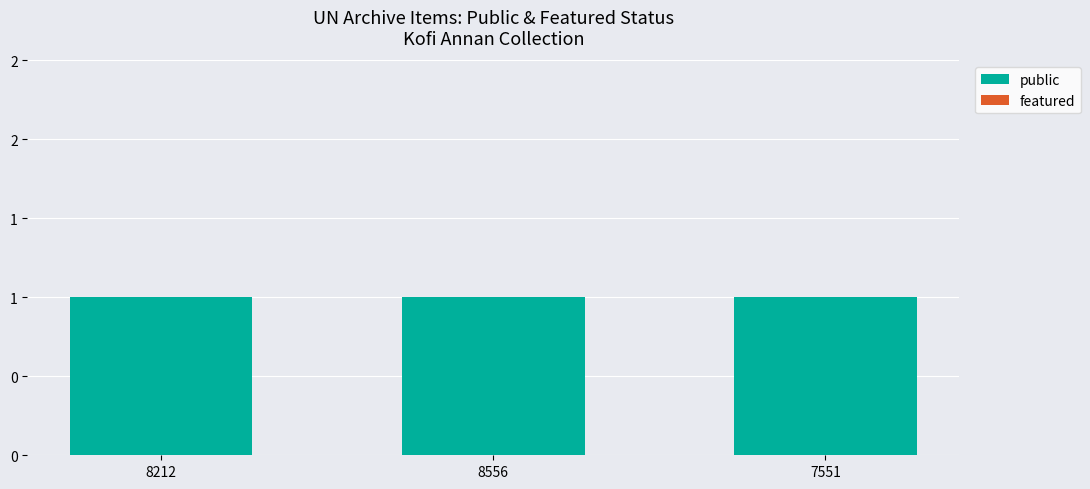

Rank the categories by featured value from lowest to highest.

8212, 8556, 7551